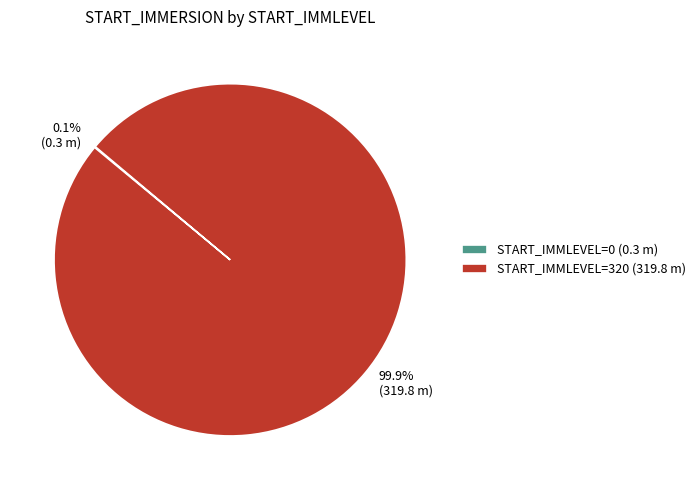

What portion of the pie excludes START_IMMLEVEL=320 (319.8 m)?

0.1%